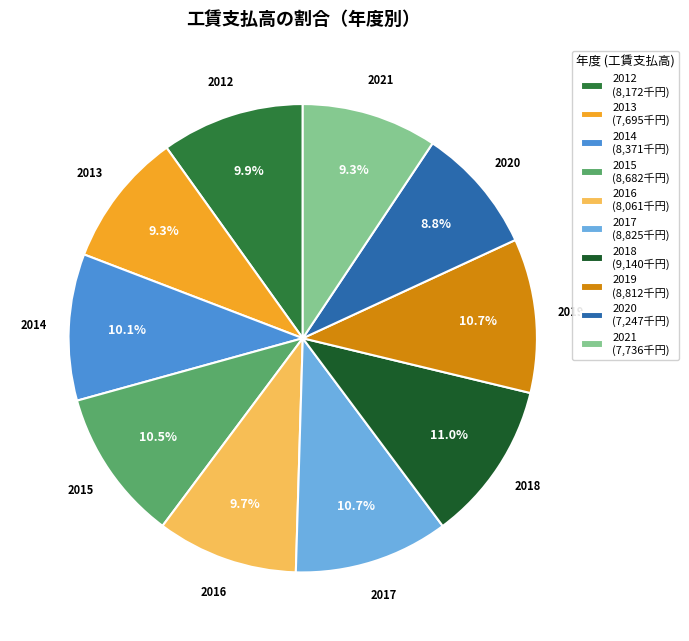

To the nearest percent, what portion does 2014 represent?

10%